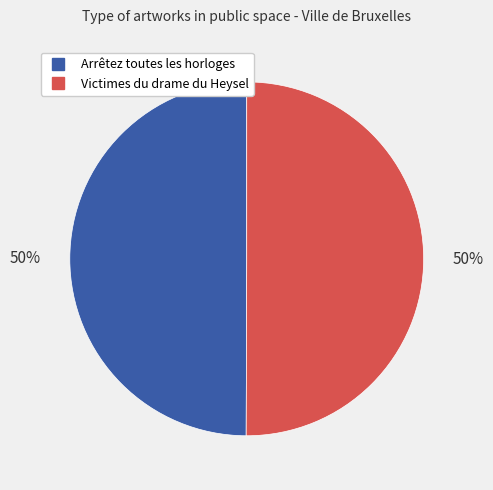

What is the ratio of the value at Victimes du drame du Heysel to the value at Arrêtez toutes les horloges?

1.0